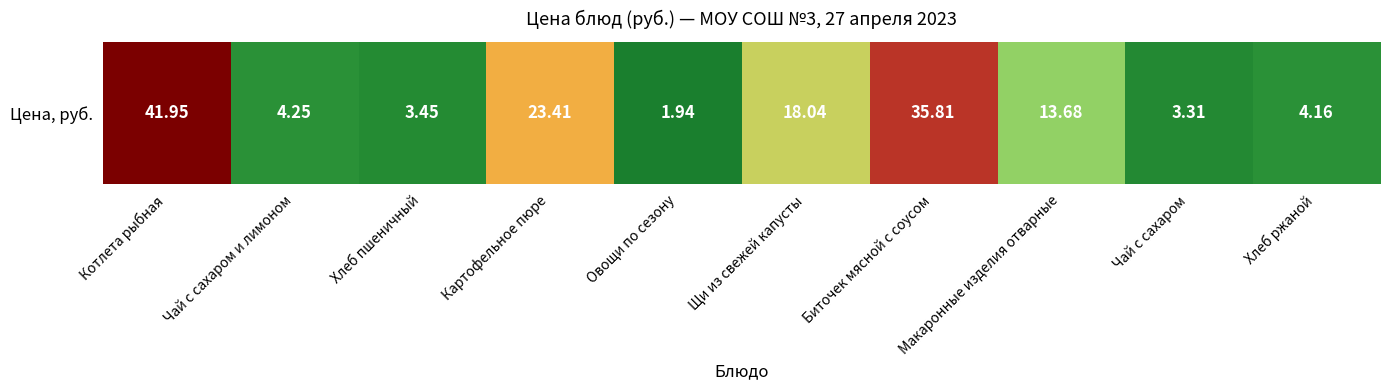

Between Чай с сахаром и лимоном and Хлеб пшеничный, which is larger?

Чай с сахаром и лимоном